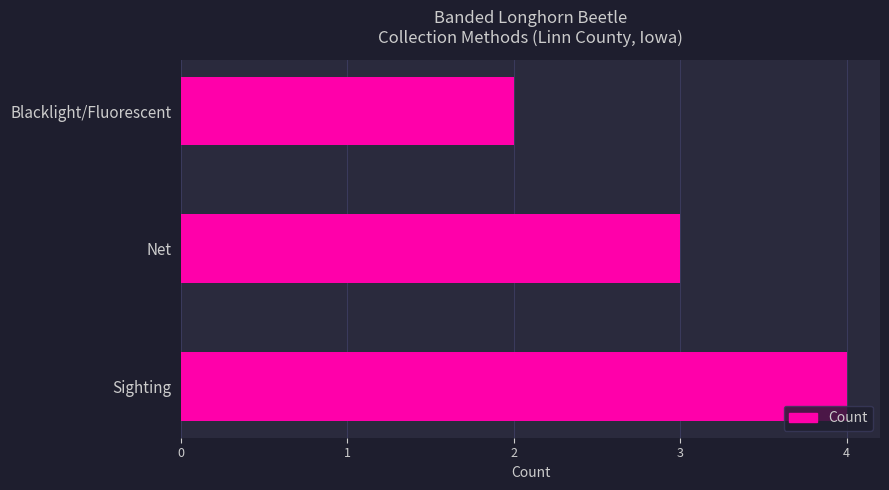

List the labels in order of value, largest first.

Sighting, Net, Blacklight/Fluorescent